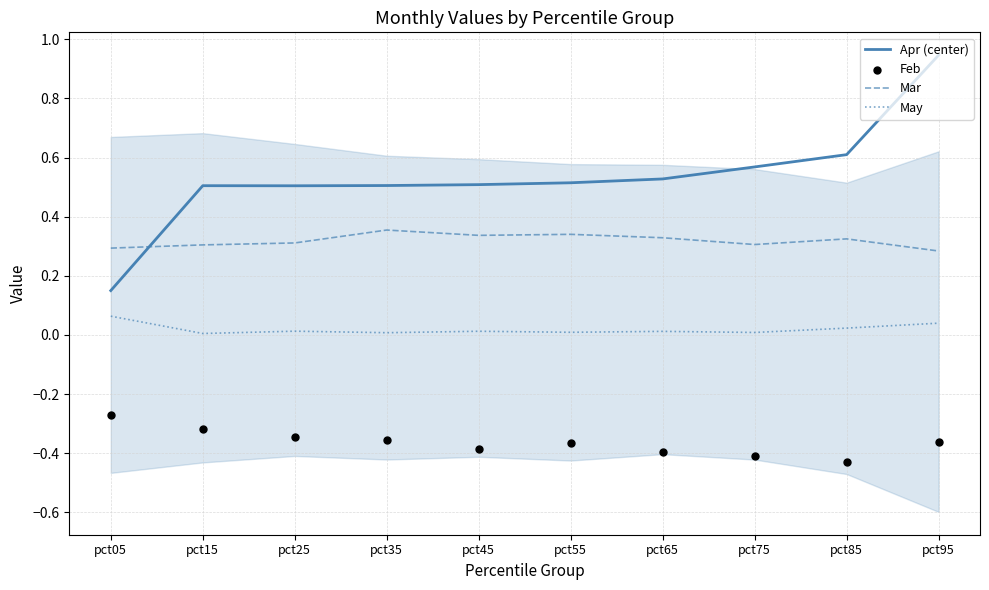

Which series contains the highest Y value?

Apr (center)